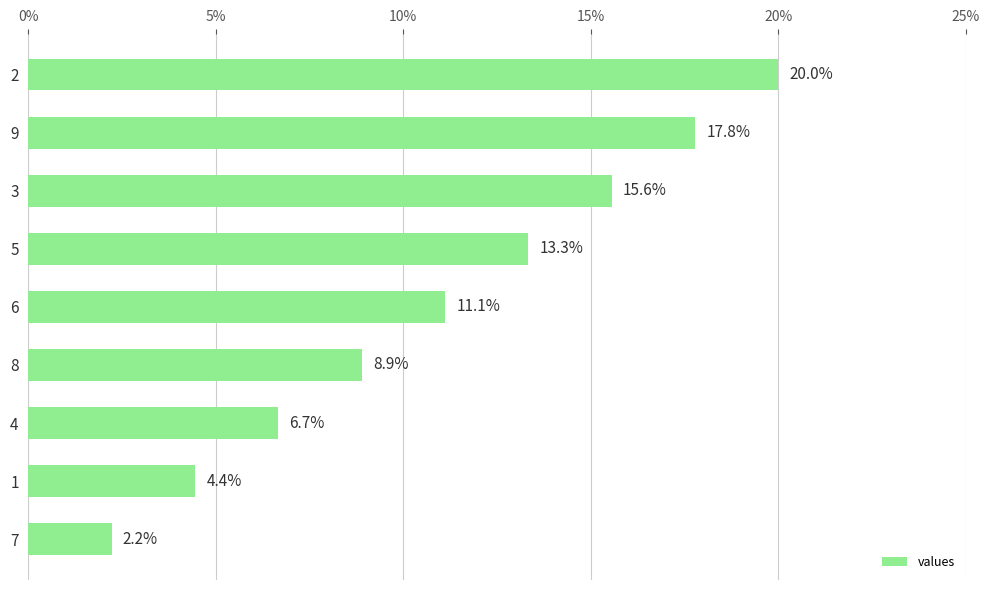

Rank the categories by value from highest to lowest.

2, 9, 3, 5, 6, 8, 4, 1, 7